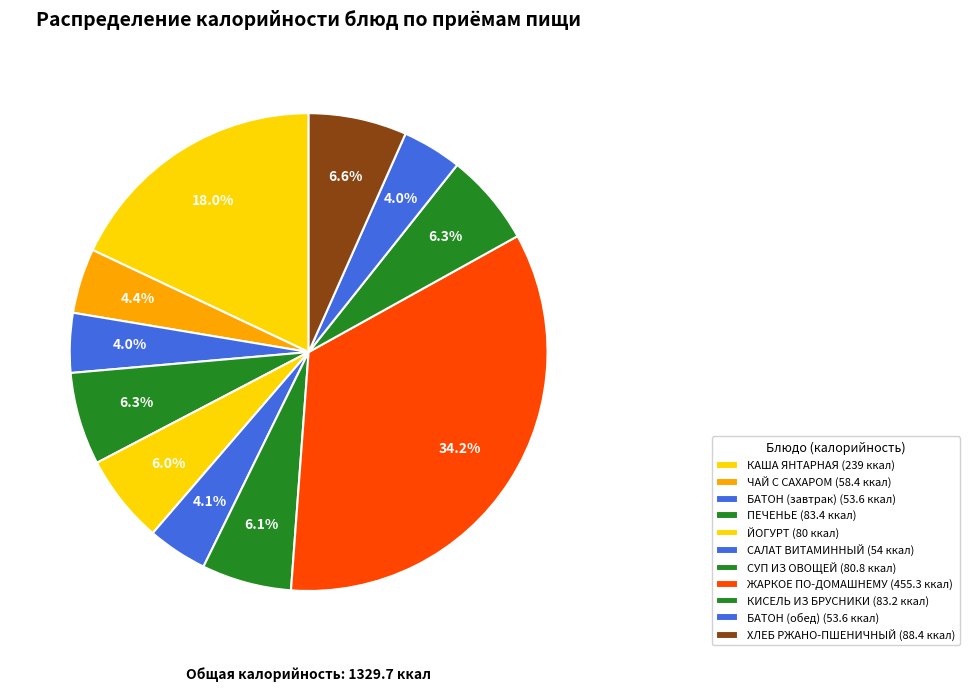

Which slice is the smallest?

БАТОН (завтрак)